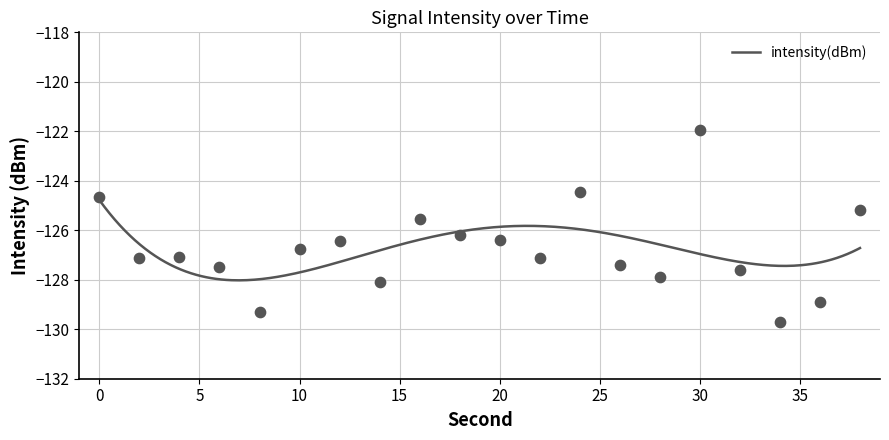

What is the change in value from 18 to 24?

+1.7